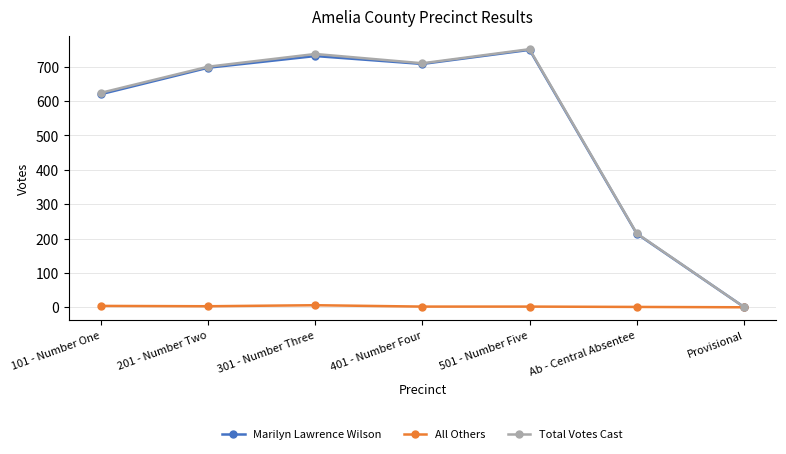

Which series changed the most between 101 - Number One and 301 - Number Three?

Total Votes Cast